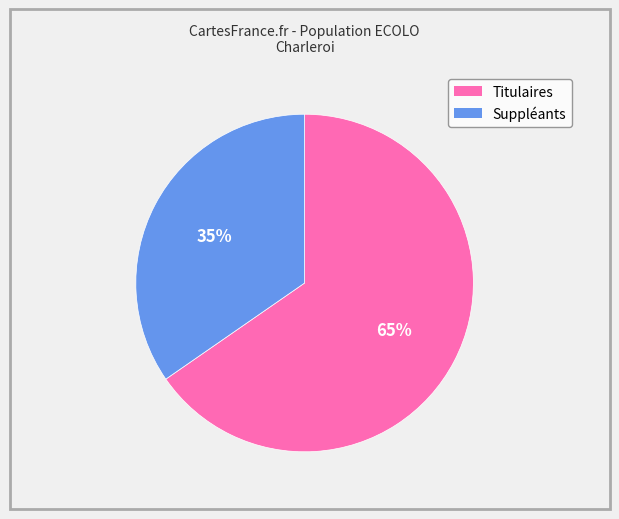

Between Titulaires and Suppléants, which is larger?

Titulaires